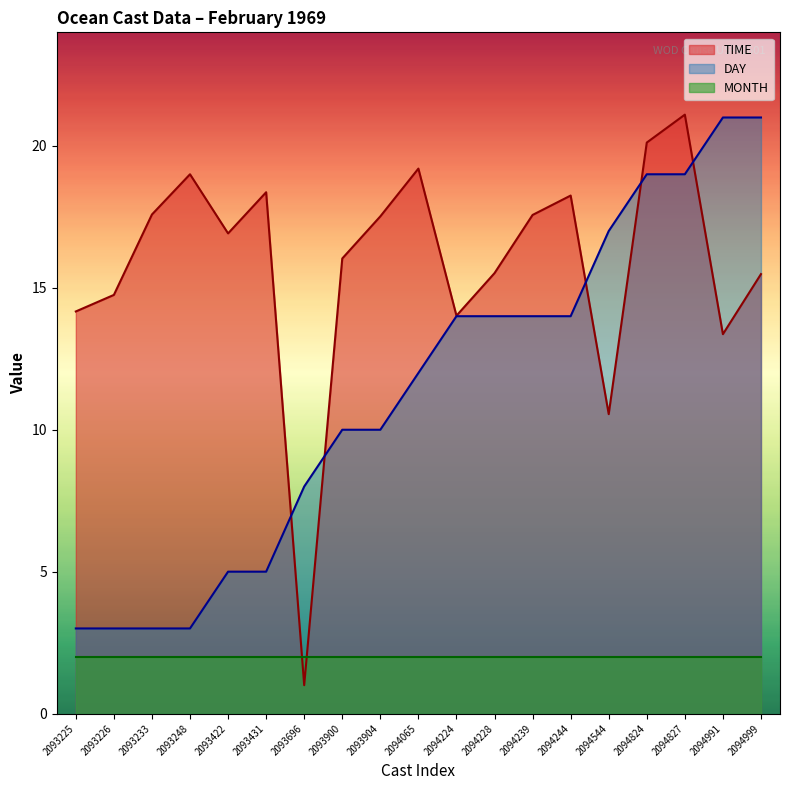

What is the value of the DAY point at the 2nd from the left?

3.0